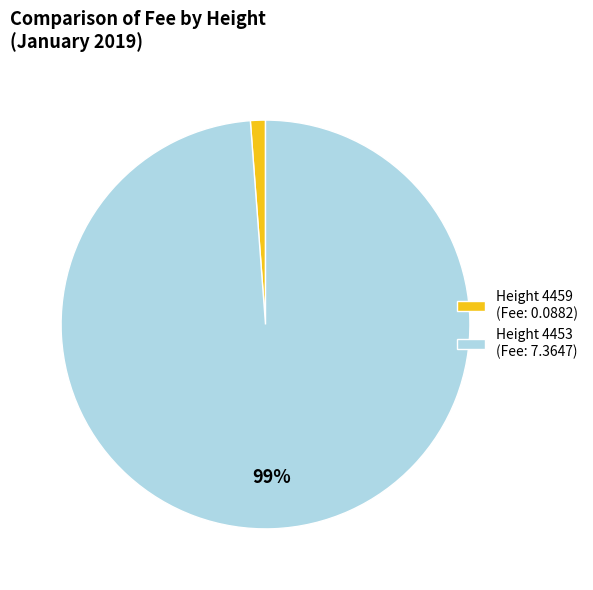

To the nearest percent, what is the difference between the Height 4453 (Fee: 7.3647) and Height 4459 (Fee: 0.0882) slice percentages?

98%